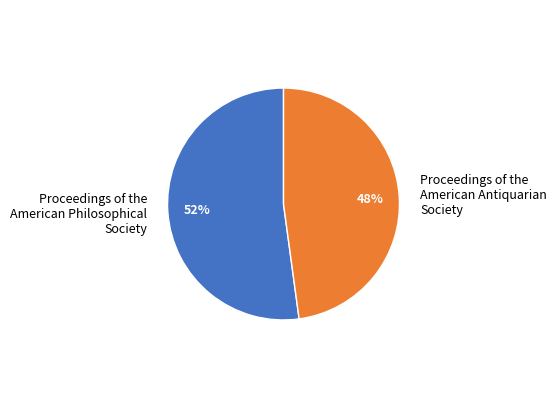

To the nearest percent, what percentage of the pie is Proceedings of the American Philosophical Society?

52%